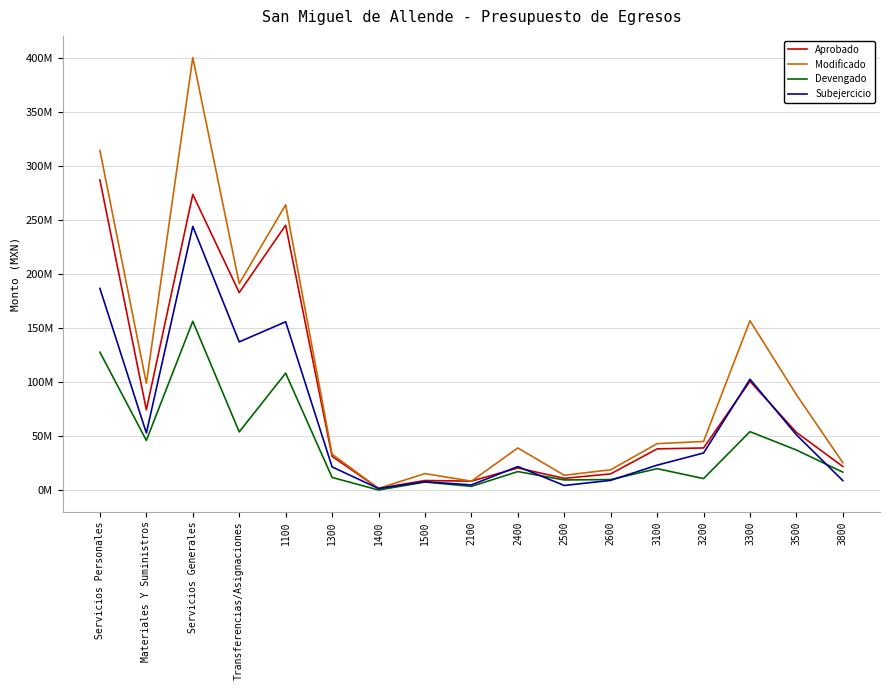

Reading left to right, list all the values displayed in this chart.

Aprobado: Servicios Personales=287357080.0	Materiales Y Suministros=74428518.0	Servicios Generales=273994349.6	Transferencias/Asignaciones=183040038.0	1100=245448301.0	1300=31340153.0	1400=1628825.0	1500=8939801.0	2100=8337303.0	2400=20567959.0	2500=10934990.0	2600=15094580.0	3100=38239192.0	3200=39091593.0	3300=100865671.6	3500=53524057.0	3800=21893679.0
Modificado: Servicios Personales=314679976.1	Materiales Y Suministros=98996014.1	Servicios Generales=400817790.6	Transferencias/Asignaciones=191365531.3	1100=264374795.5	1300=33318707.2	1400=1628825.0	1500=15357648.5	2100=8318492.2	2400=39080552.7	2500=13793955.2	2600=18886680.0	3100=43083352.0	3200=45121864.0	3300=156965397.8	3500=88446129.8	3800=25459256.4
Devengado: Servicios Personales=127808914.4	Materiales Y Suministros=46059391.1	Servicios Generales=156457874.4	Transferencias/Asignaciones=53991259.5	1100=108389605.6	1300=11776791.8	1400=119000.9	1500=7523516.2	2100=3481366.5	2400=17207211.1	2500=9454801.5	2600=9812230.6	3100=19921821.5	3200=10710672.3	3300=54200306.8	3500=37174356.8	3800=16641007.9
Subejercicio: Servicios Personales=186871061.8	Materiales Y Suministros=52936622.9	Servicios Generales=244359916.2	Transferencias/Asignaciones=137374271.8	1100=155985189.9	1300=21541915.4	1400=1509824.1	1500=7834132.2	2100=4837125.7	2400=21873341.6	2500=4339153.7	2600=9074449.4	3100=23161530.5	3200=34411191.7	3300=102765091.0	3500=51271773.0	3800=8818248.4